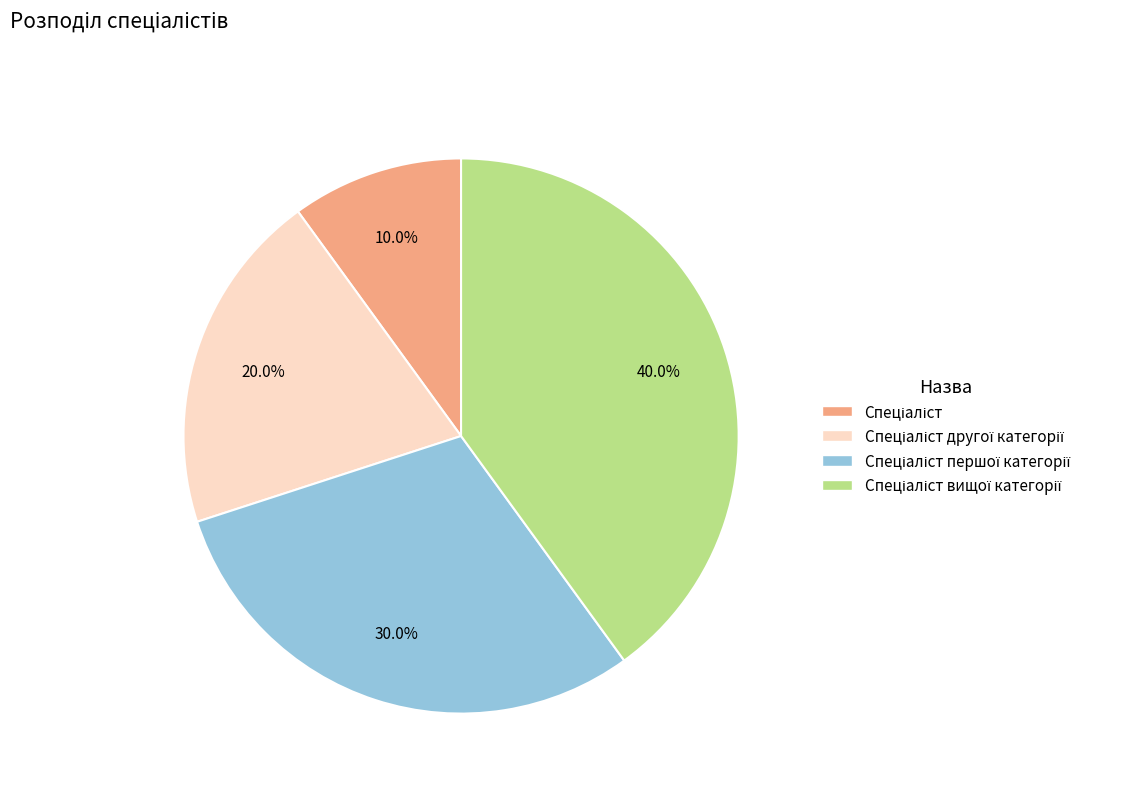

Does any single category account for the majority?

No